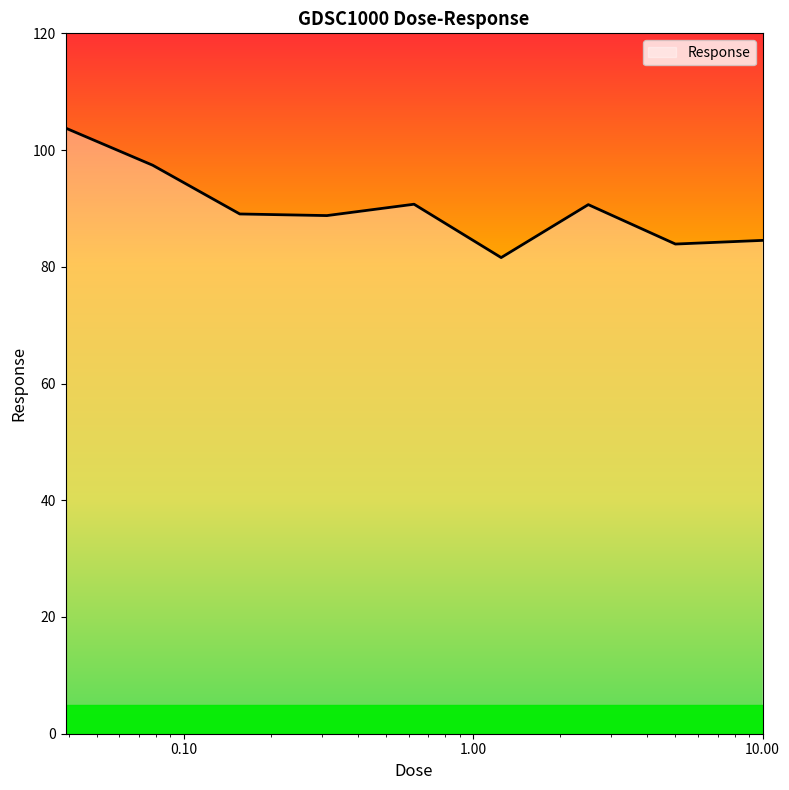

What is the minimum value shown in the chart?

81.6